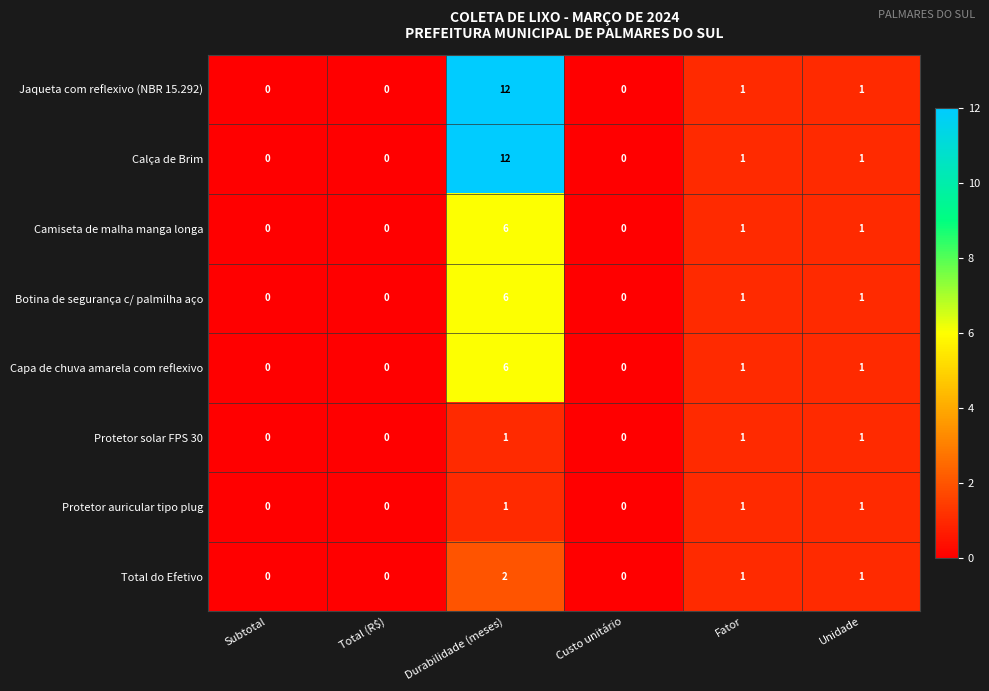

The Protetor auricular tipo plug series shows 1 at Unidade. True or false?

True